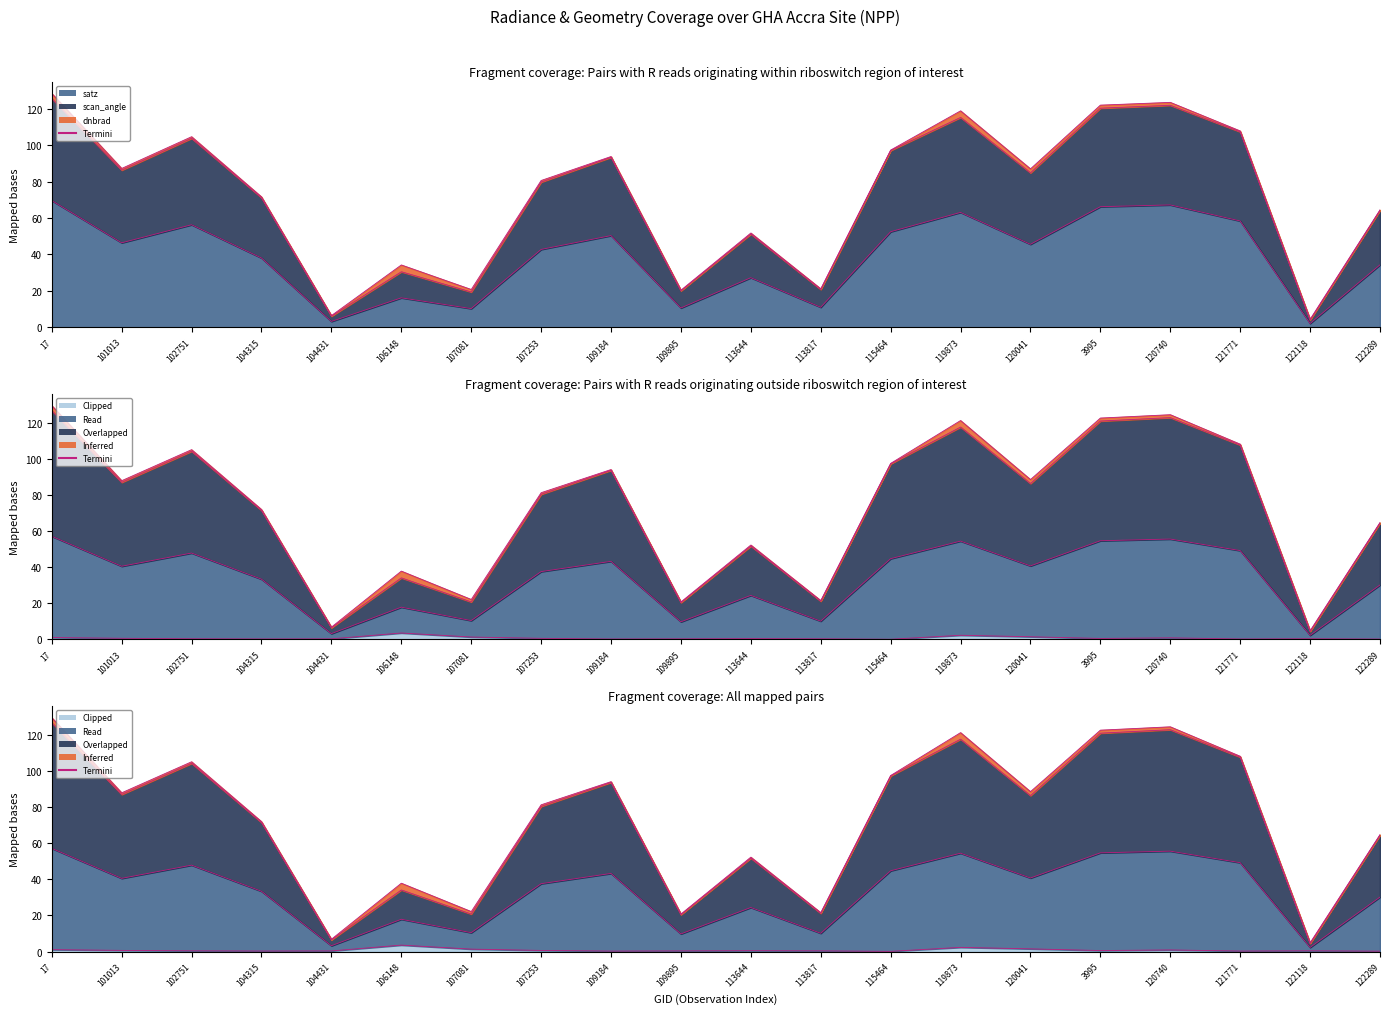

Reading right to left, what are all the values shown in this chart?

satz: 34.3	2.1	58.4	67.2	66.2	45.6	63.1	52.5	11.0	27.3	10.6	50.4	42.8	10.3	16.2	3.2	38.1	56.3	46.4	69.6
scan_angle: 64.2	4.0	107.3	121.8	120.3	84.8	115.2	97.1	20.8	51.2	20.0	93.3	79.7	19.4	30.5	6.1	71.1	103.7	86.3	125.6
rade9_mult_nadir_norm: 0.2	0.4	0.3	0.9	0.6	1.5	2.3	0.1	0.4	0.5	0.4	0.3	0.6	1.3	3.6	0.4	0.3	0.4	0.6	1.1